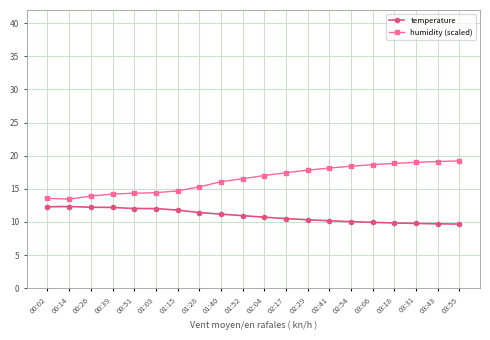

What is the minimum value for humidity (scaled)?

13.5